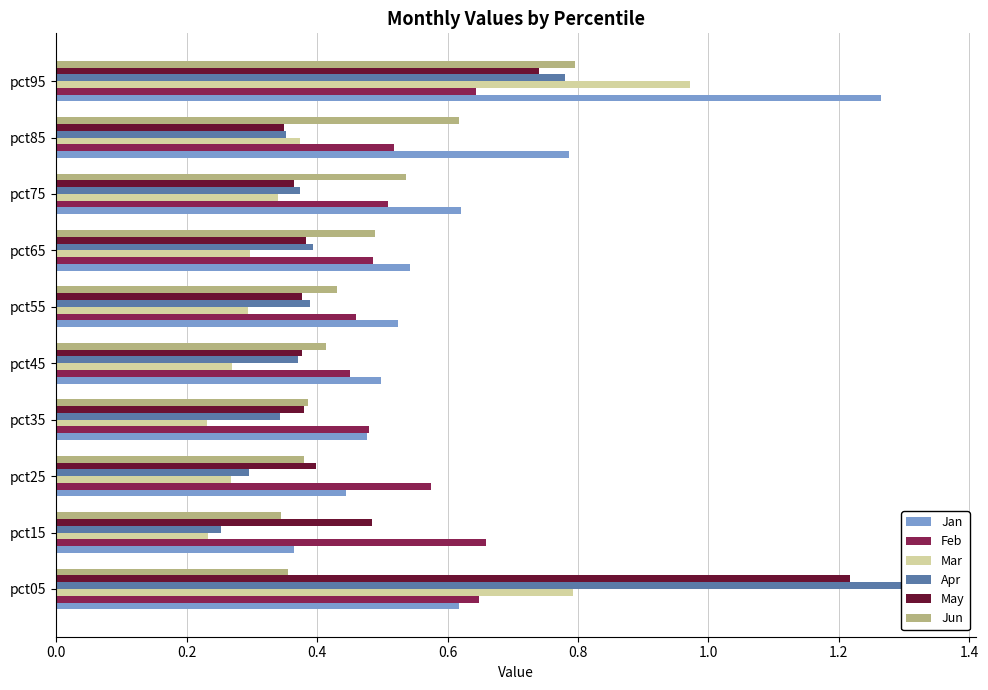

Reading right to left, list all the values displayed in this chart.

Jan: 1.3	0.8	0.6	0.5	0.5	0.5	0.5	0.4	0.4	0.6
Feb: 0.6	0.5	0.5	0.5	0.5	0.5	0.5	0.6	0.7	0.6
Mar: 1.0	0.4	0.3	0.3	0.3	0.3	0.2	0.3	0.2	0.8
Apr: 0.8	0.4	0.4	0.4	0.4	0.4	0.3	0.3	0.3	1.3
May: 0.7	0.3	0.4	0.4	0.4	0.4	0.4	0.4	0.5	1.2
Jun: 0.8	0.6	0.5	0.5	0.4	0.4	0.4	0.4	0.3	0.4